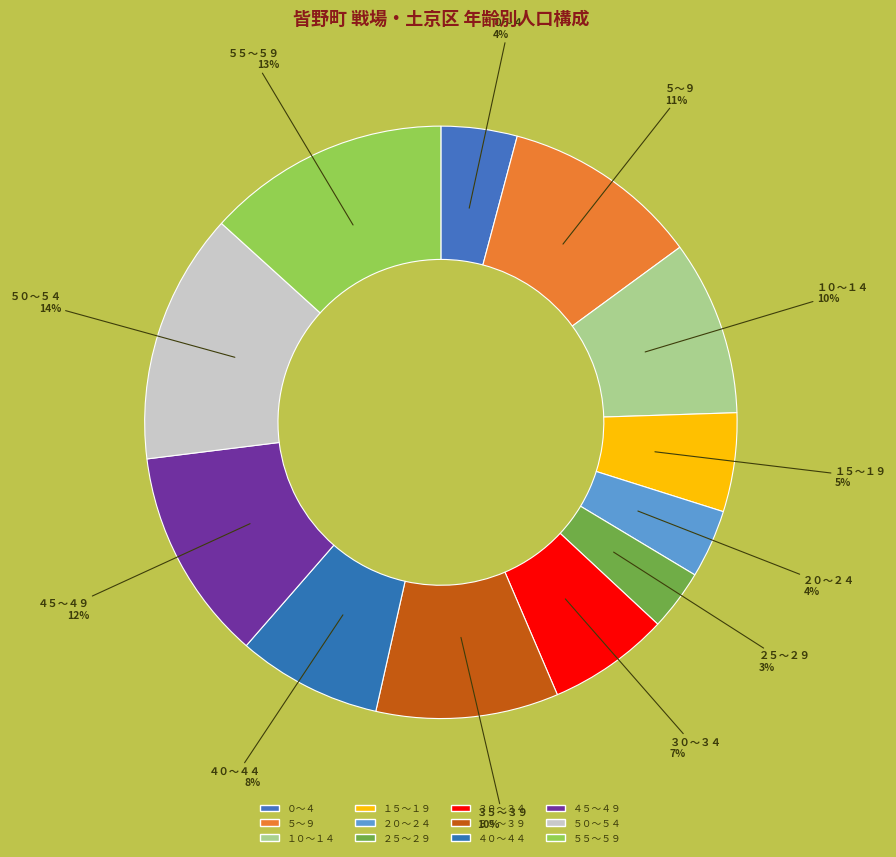

How many segments does this pie chart have?

12